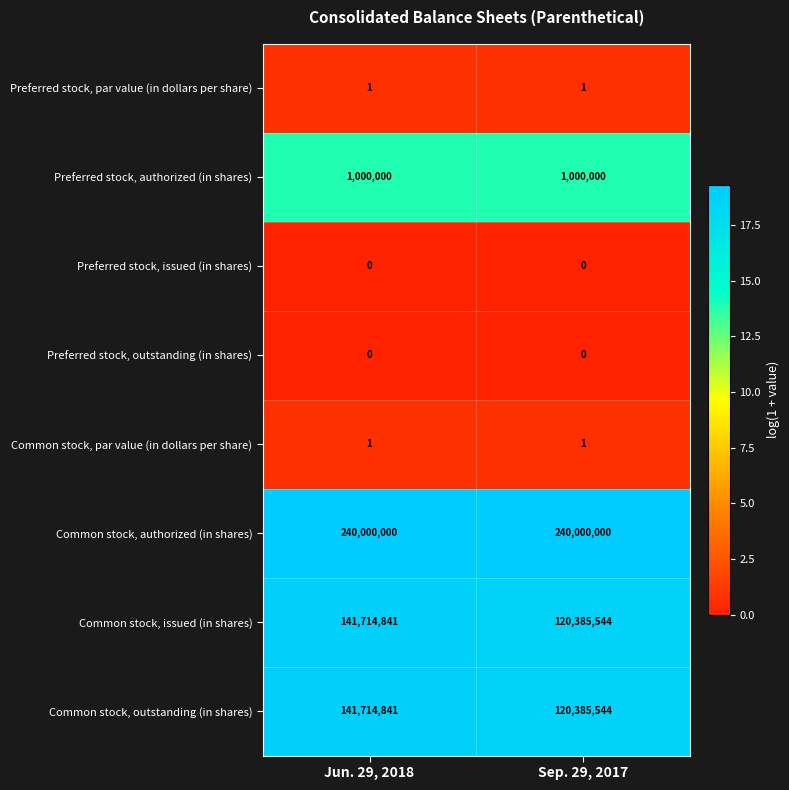

The value of Preferred stock, authorized (in shares) at Sep. 29, 2017 is 295534. True or false?

False